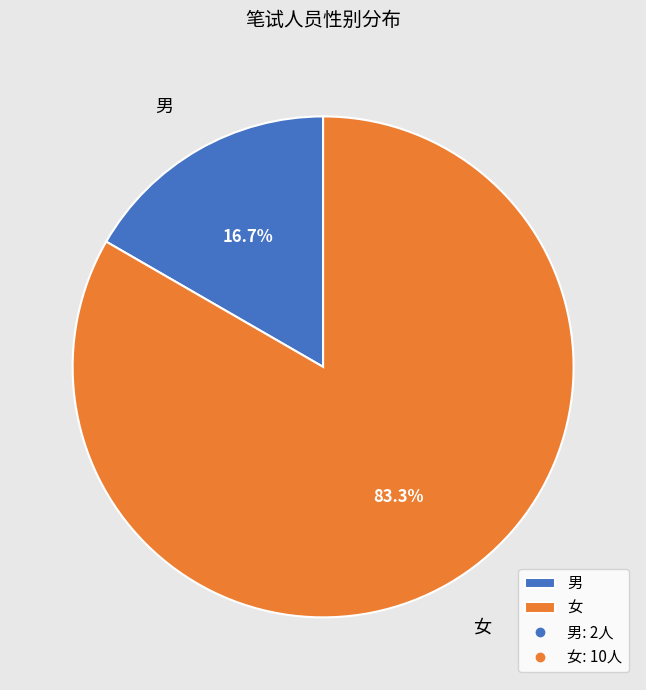

Combined, do 女 and 男 account for over 50%?

Yes